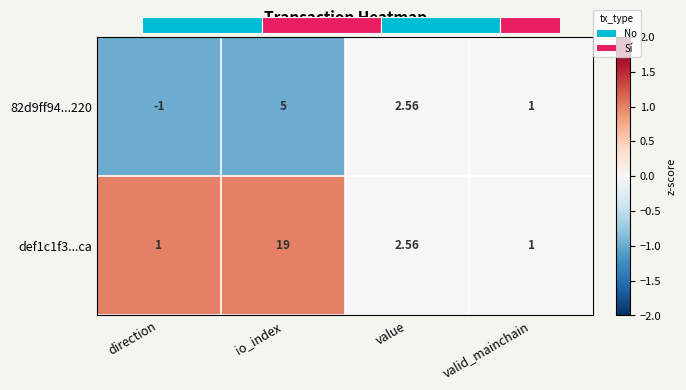

At which label does 82d9ff94...220 reach its minimum?

direction